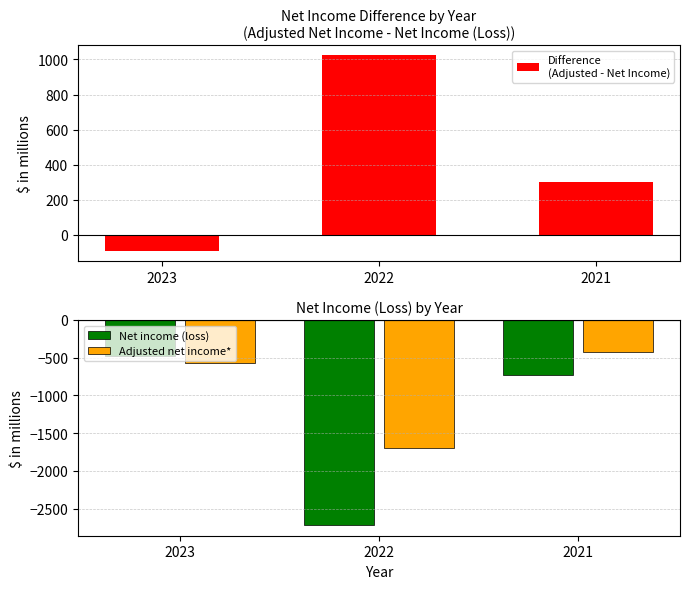

How many bars are there in total?

9